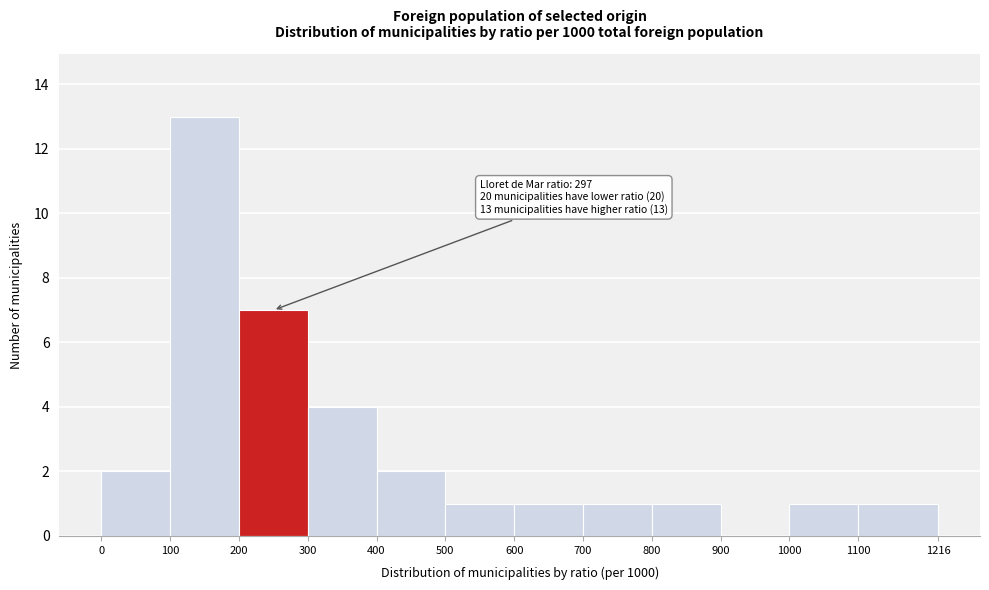

Over which range of the x-axis is the bar tallest?

100 to 200